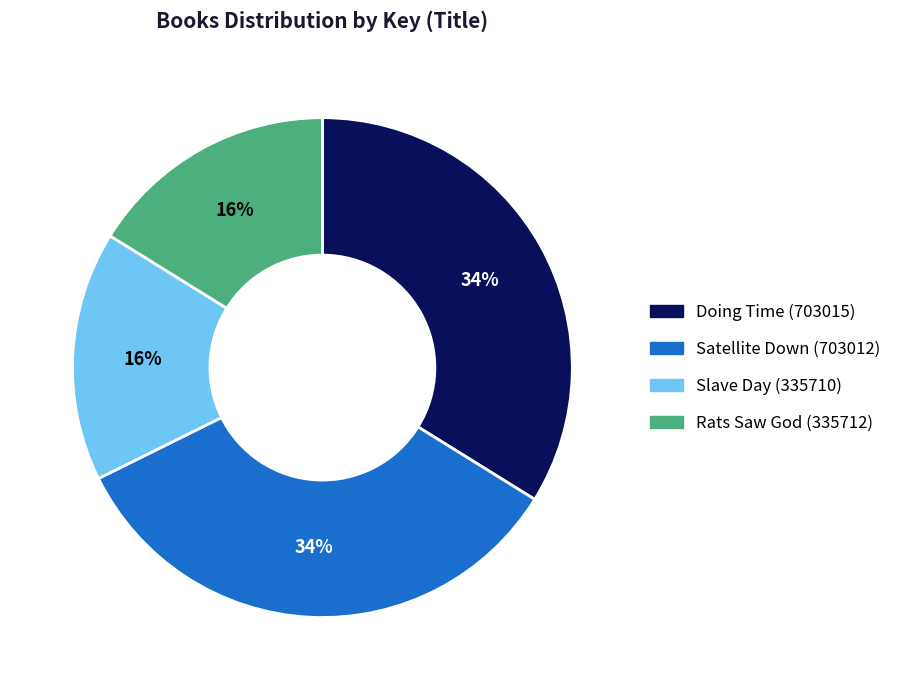

To the nearest percent, what percentage of the pie is Satellite Down (703012)?

34%